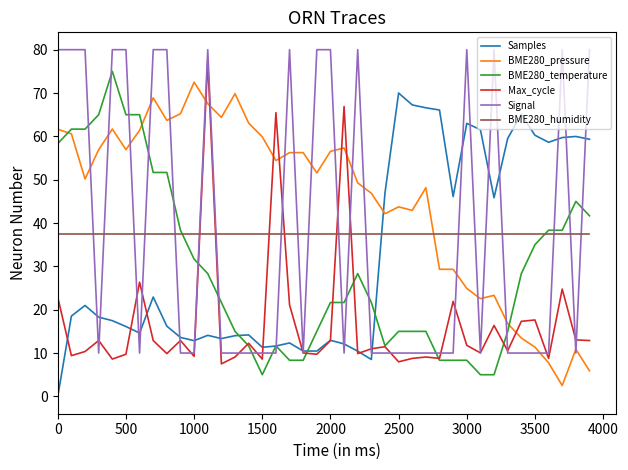

How many intersections are there between BME280_humidity and BME280_pressure?

1